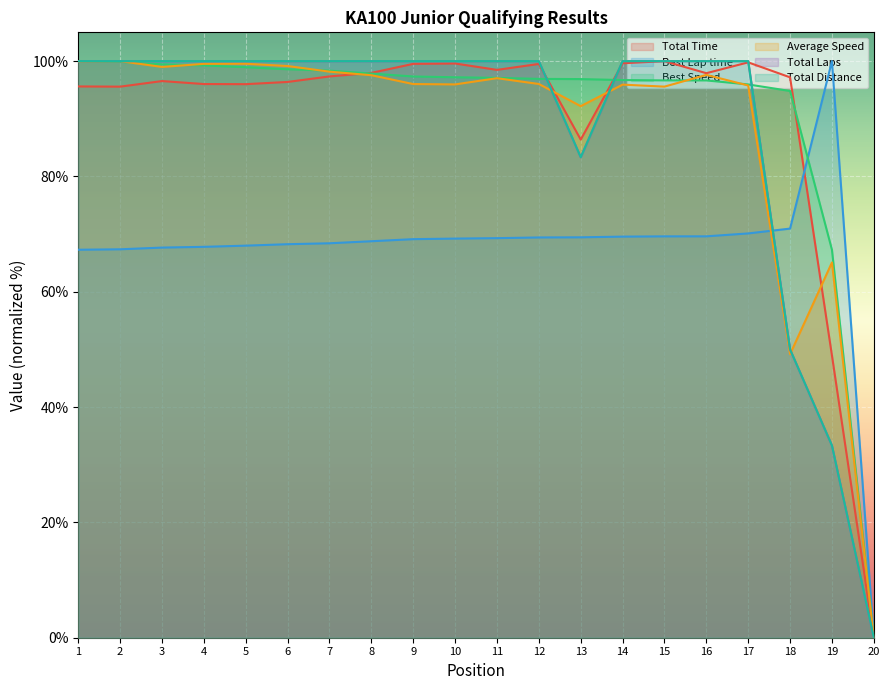

Does the chart display data point markers on the line(s)?

No